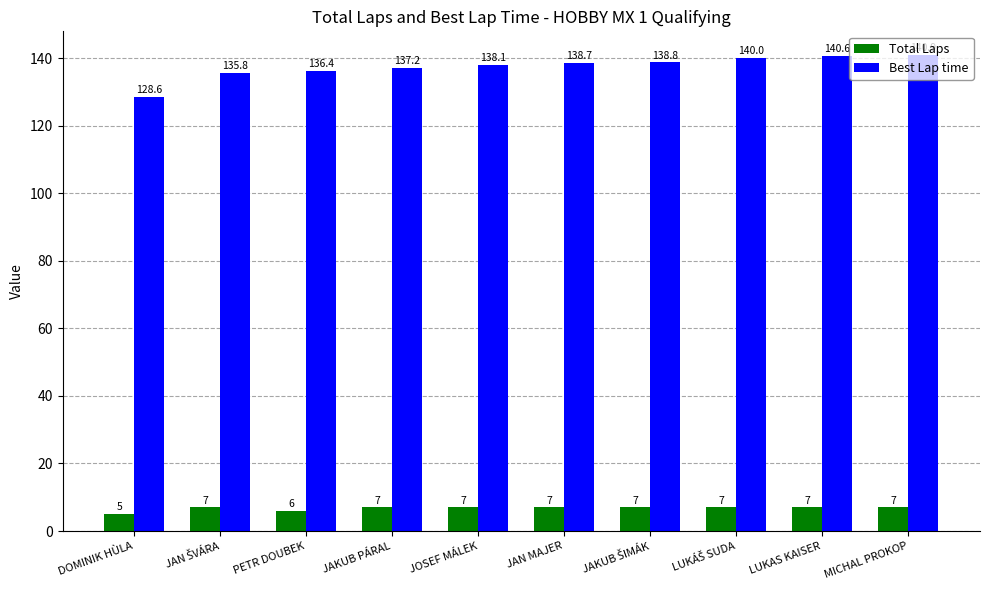

The Total Laps series shows 12.1 at LUKAS KAISER. True or false?

False